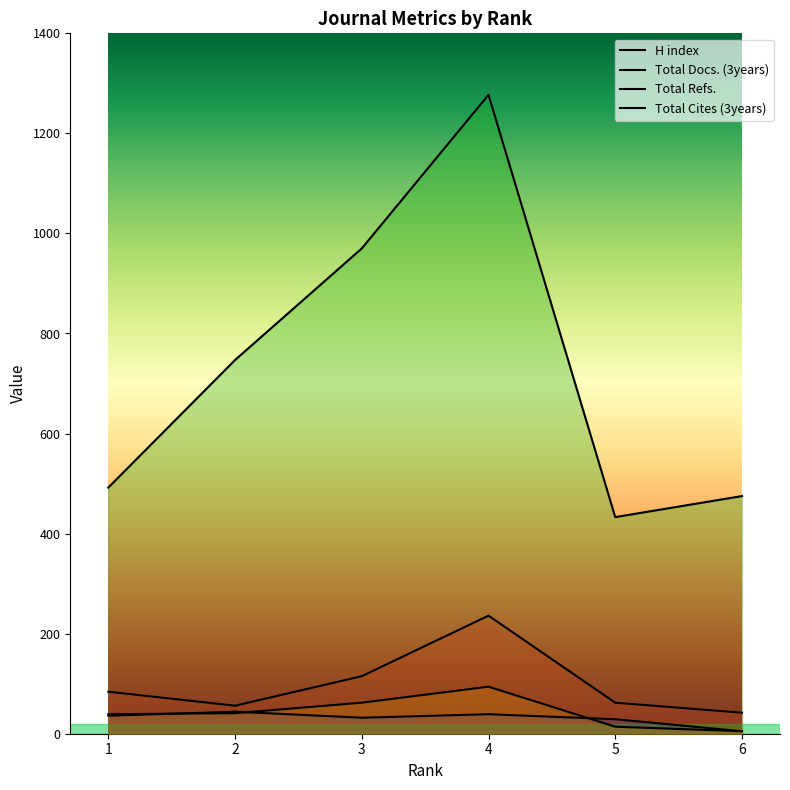

What is the total value across all series at 2?

888